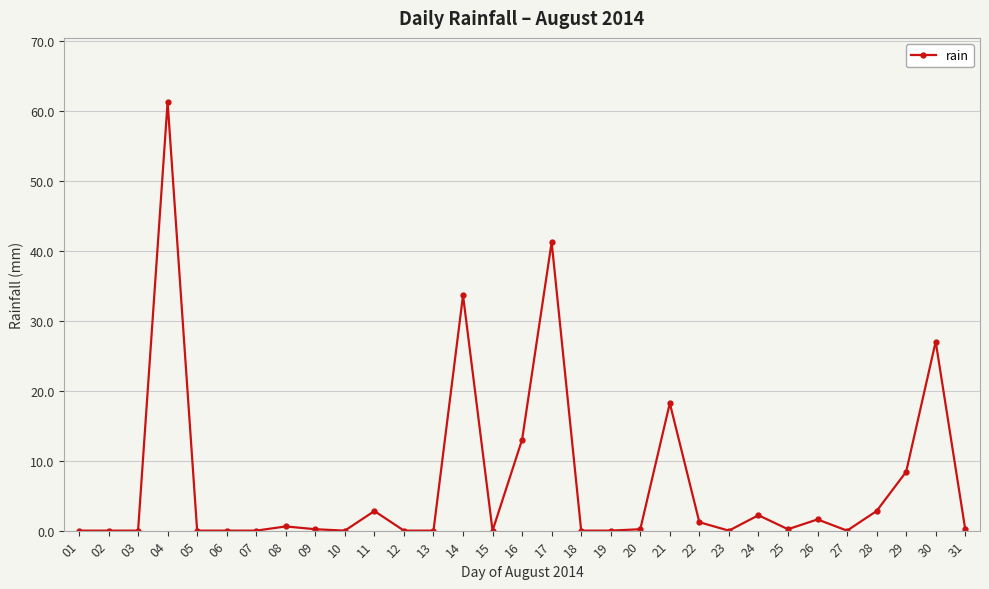

Read the value at 21.

18.2